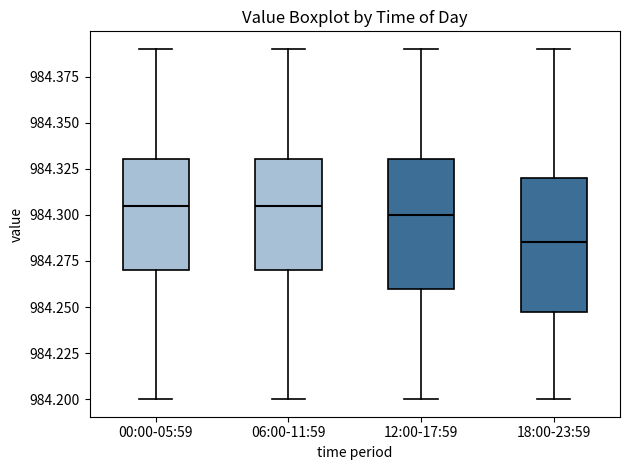

Which box has the lowest median line?

18:00-23:59